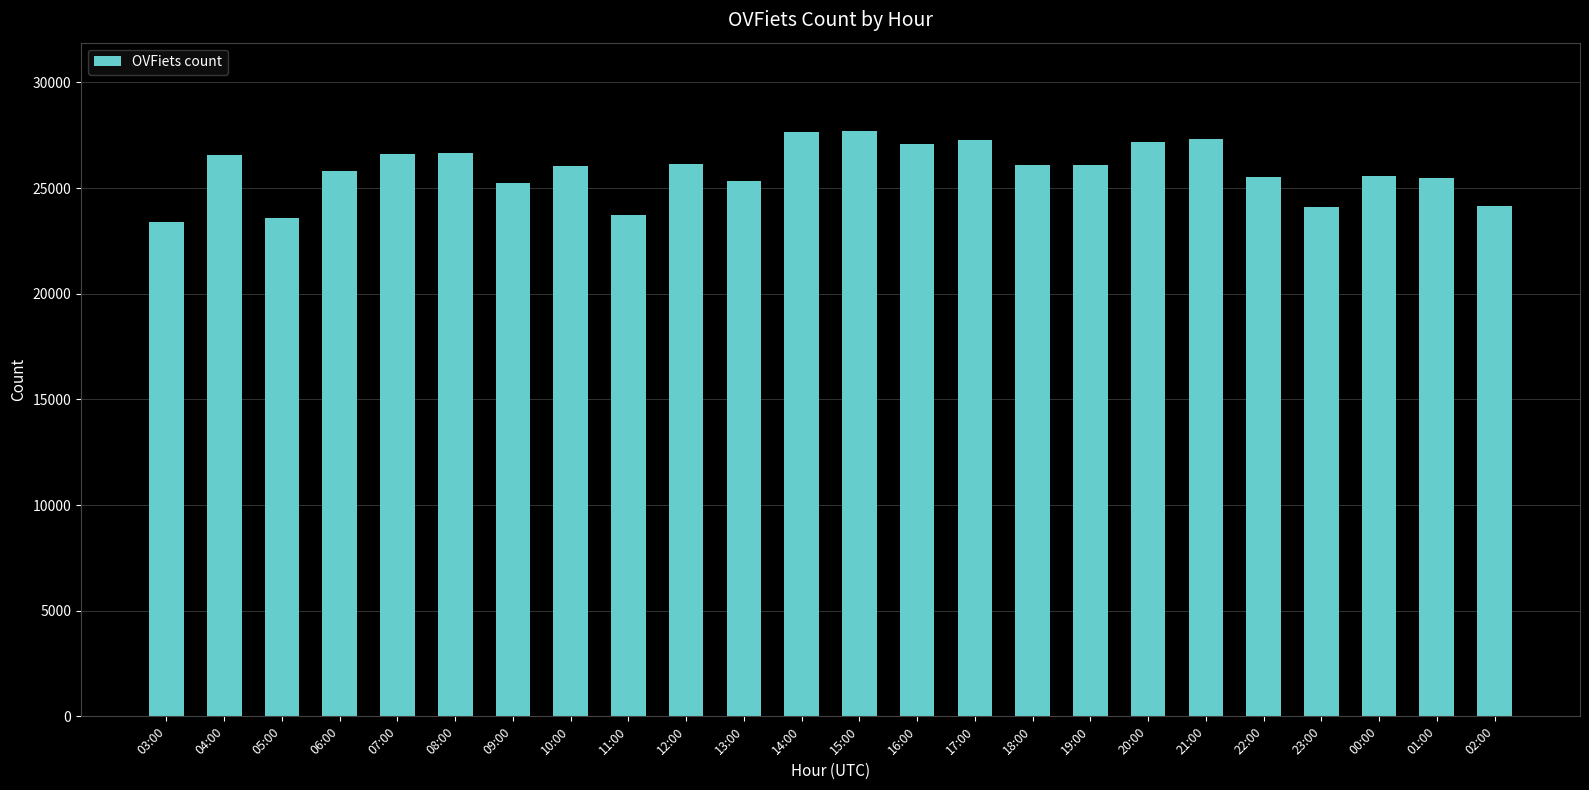

What value does the data have at 22:00?

25538